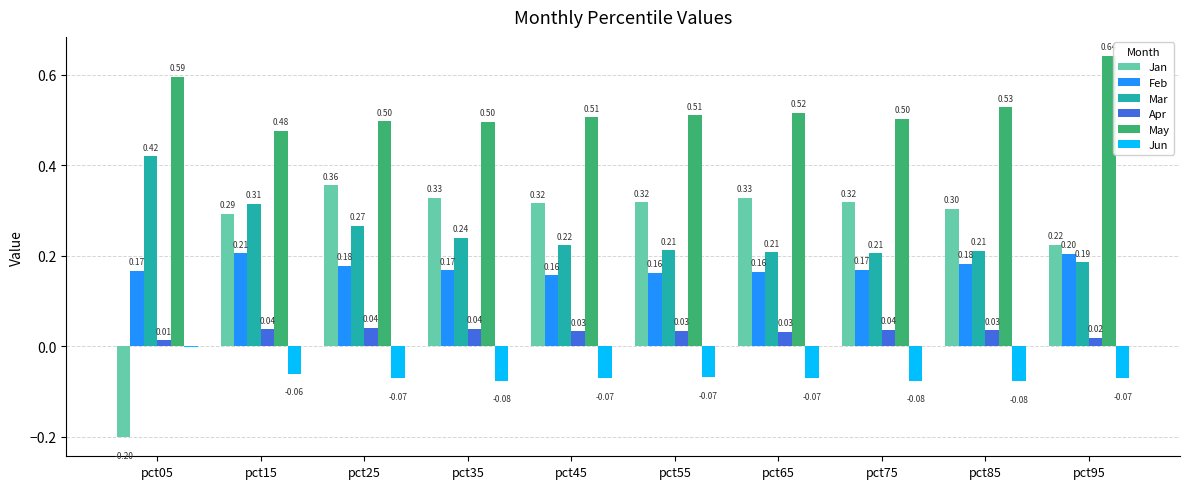

What are all the series names shown in the legend?

Jan, Feb, Mar, Apr, May, Jun